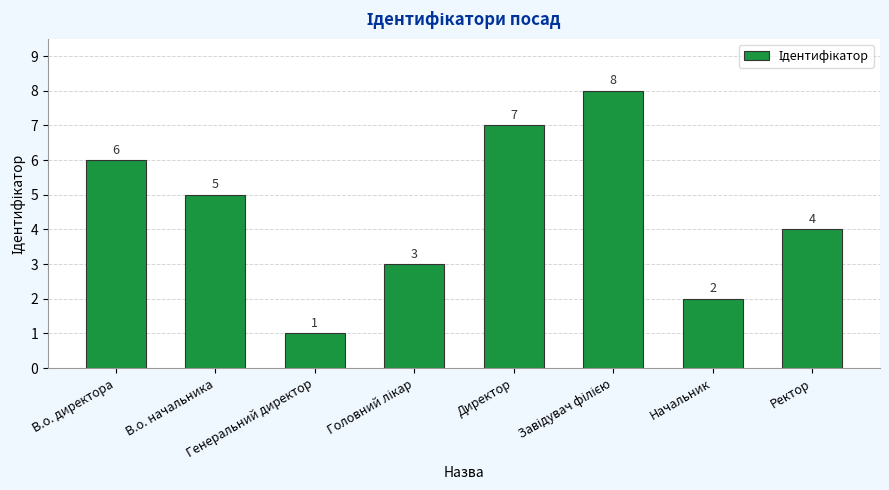

What is the smallest value displayed?

1